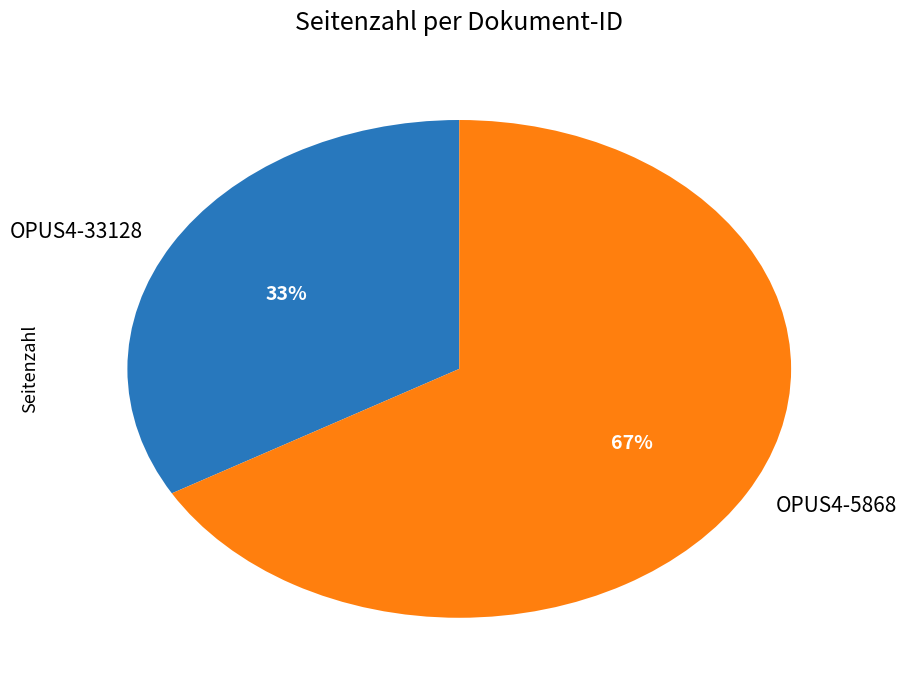

Which has a higher value, OPUS4-5868 or OPUS4-33128?

OPUS4-5868